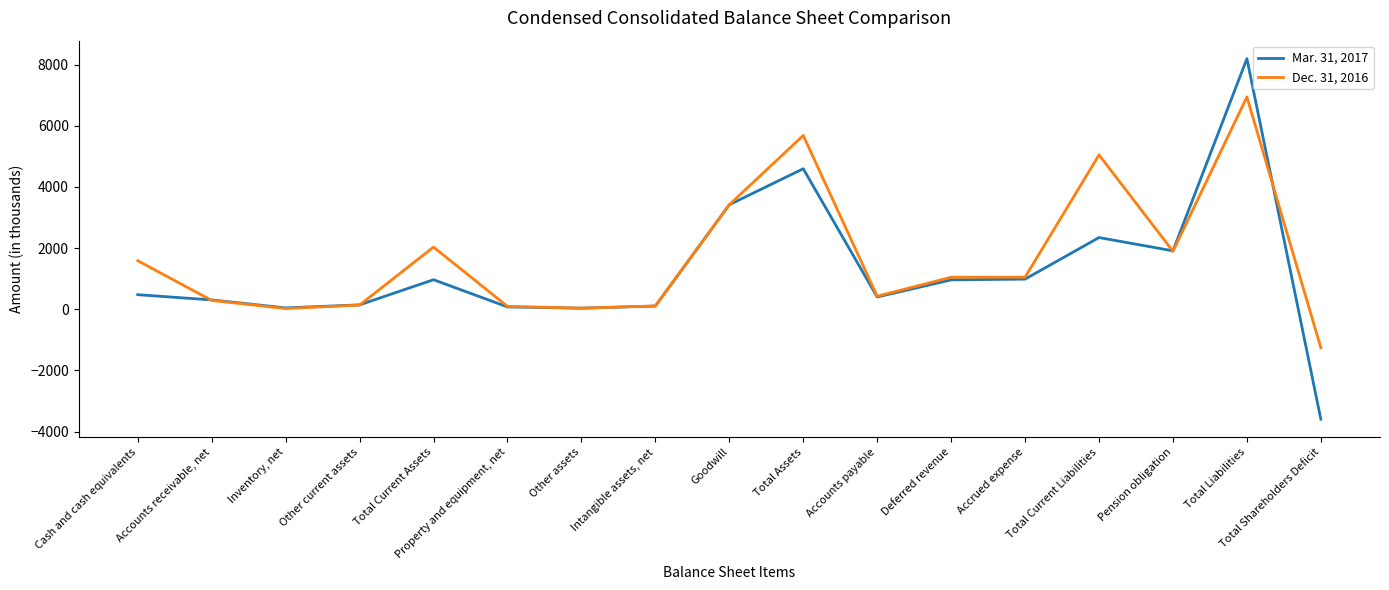

After their last crossing, which series has the higher values: Dec. 31, 2016 or Mar. 31, 2017?

Dec. 31, 2016